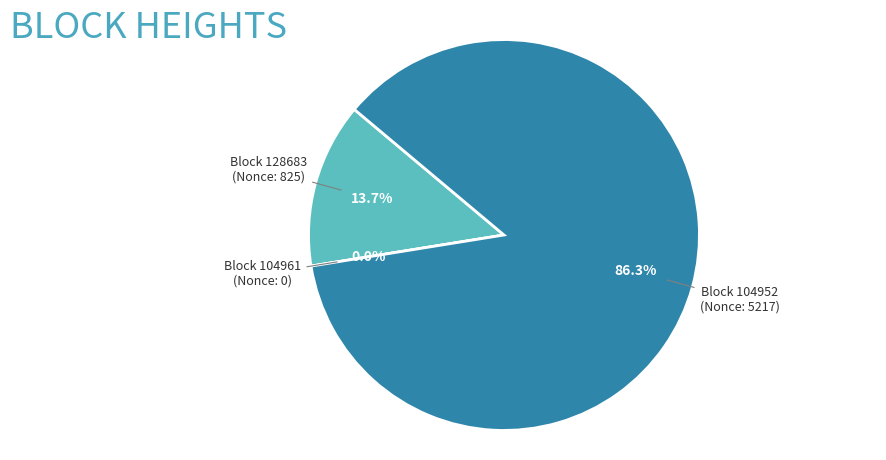

Which slice represents more than half of the pie?

104952